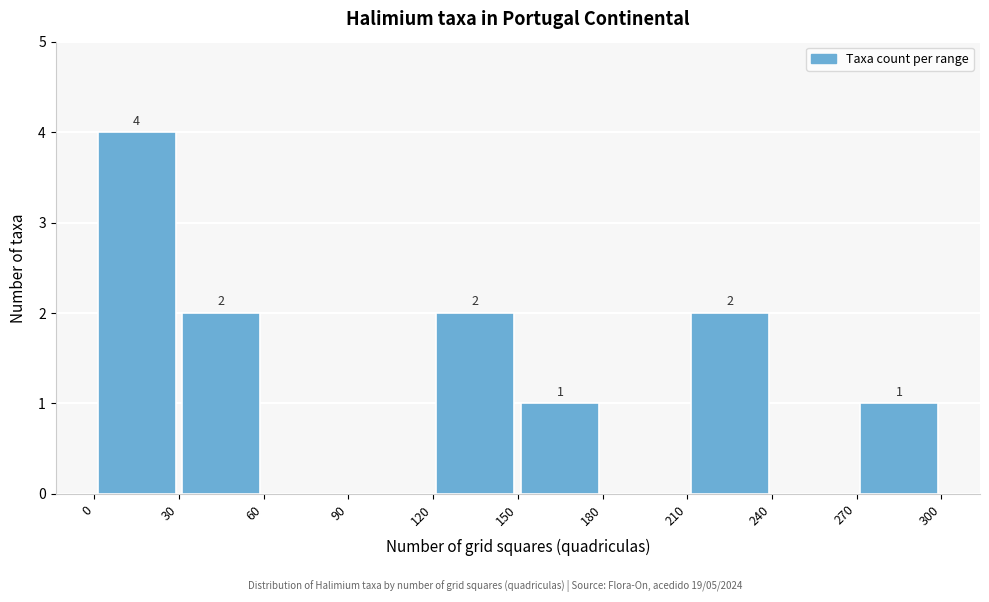

Over which range of the x-axis is the bar tallest?

0 to 30